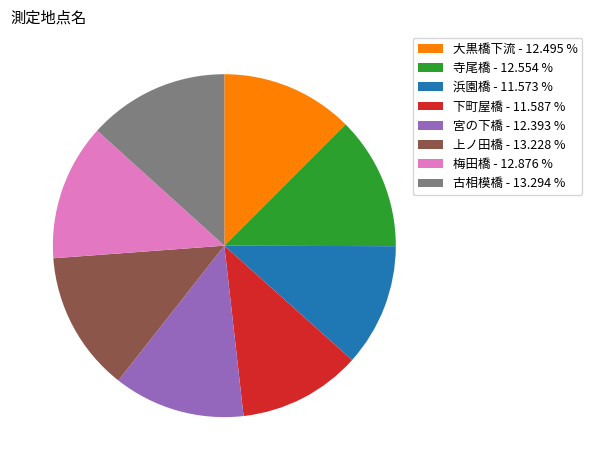

Is there any slice that represents more than half of the pie?

No